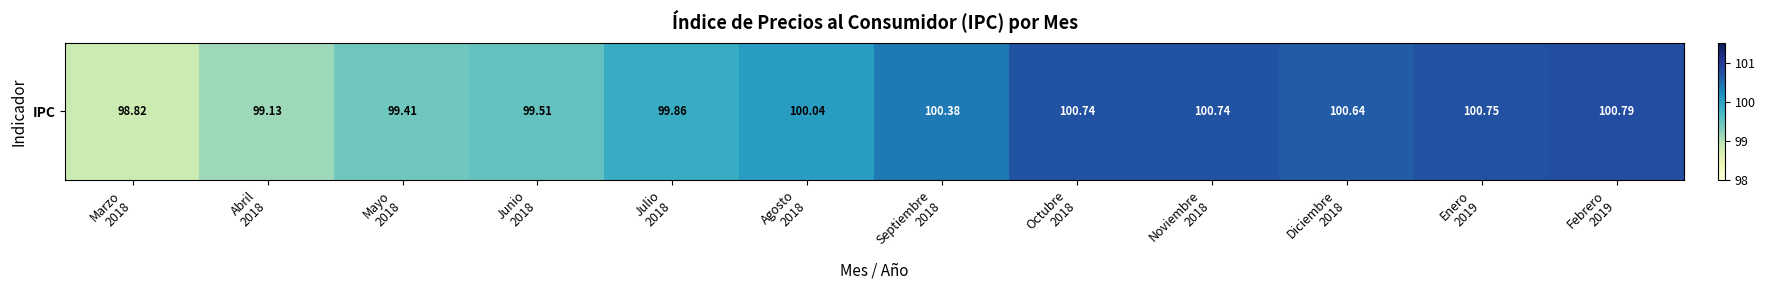

What is the greatest value displayed?

100.8